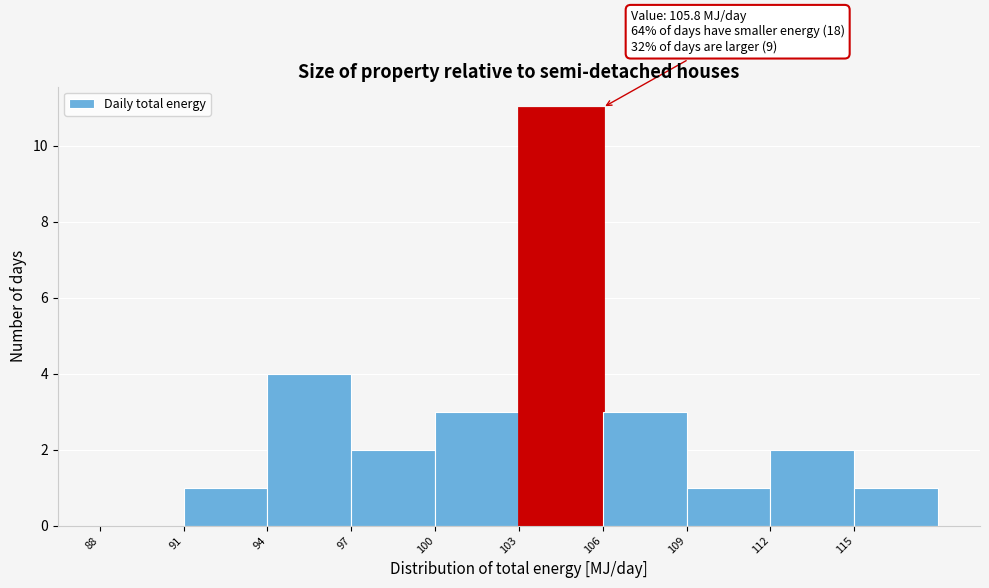

Over which range of the x-axis is the bar tallest?

103 to 106